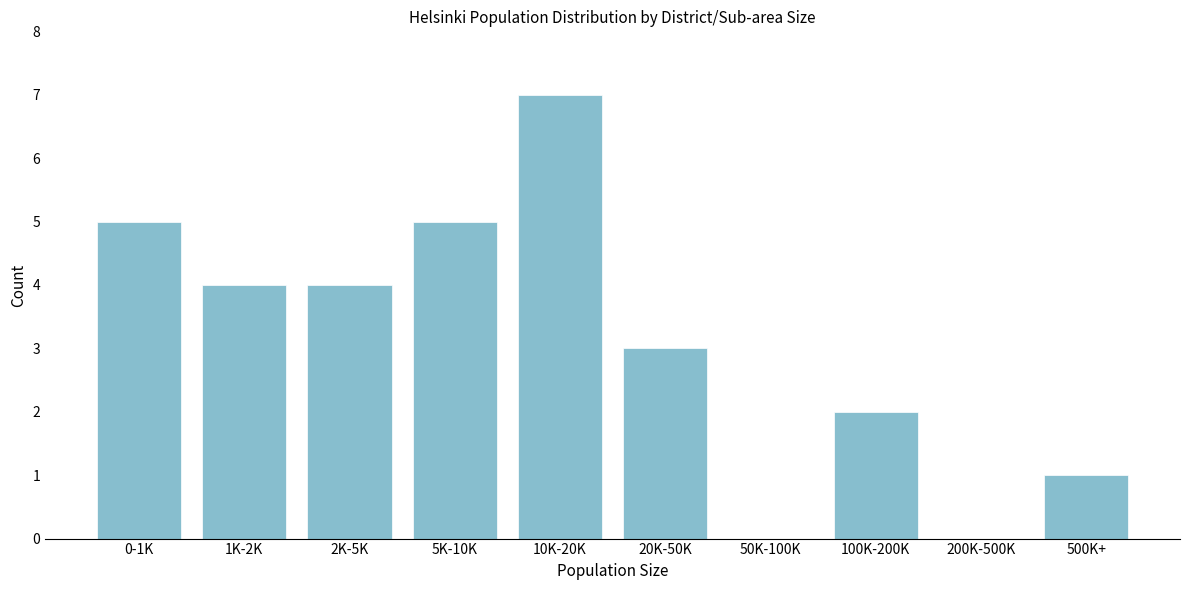

Reading right to left, what are all the values shown in this chart?

500K+=1	200K-500K=0	100K-200K=2	50K-100K=0	20K-50K=3	10K-20K=7	5K-10K=5	2K-5K=4	1K-2K=4	0-1K=5